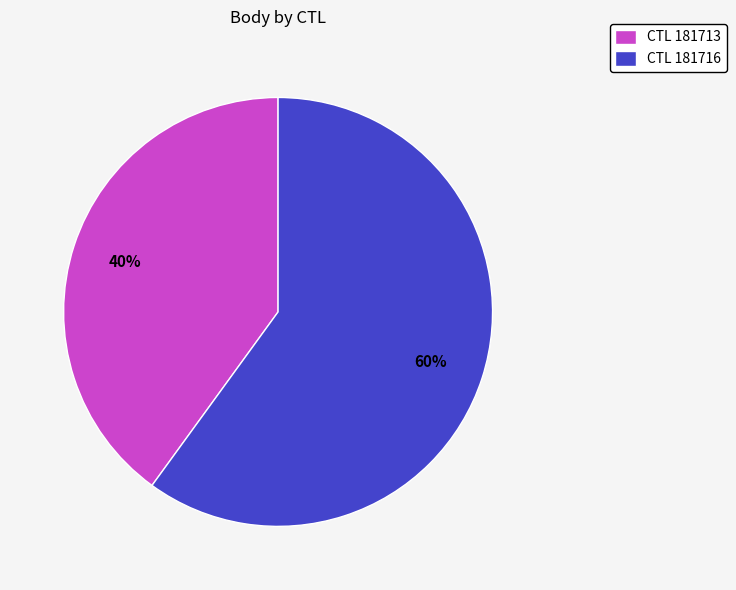

What is the smallest slice in the pie chart?

CTL 181713